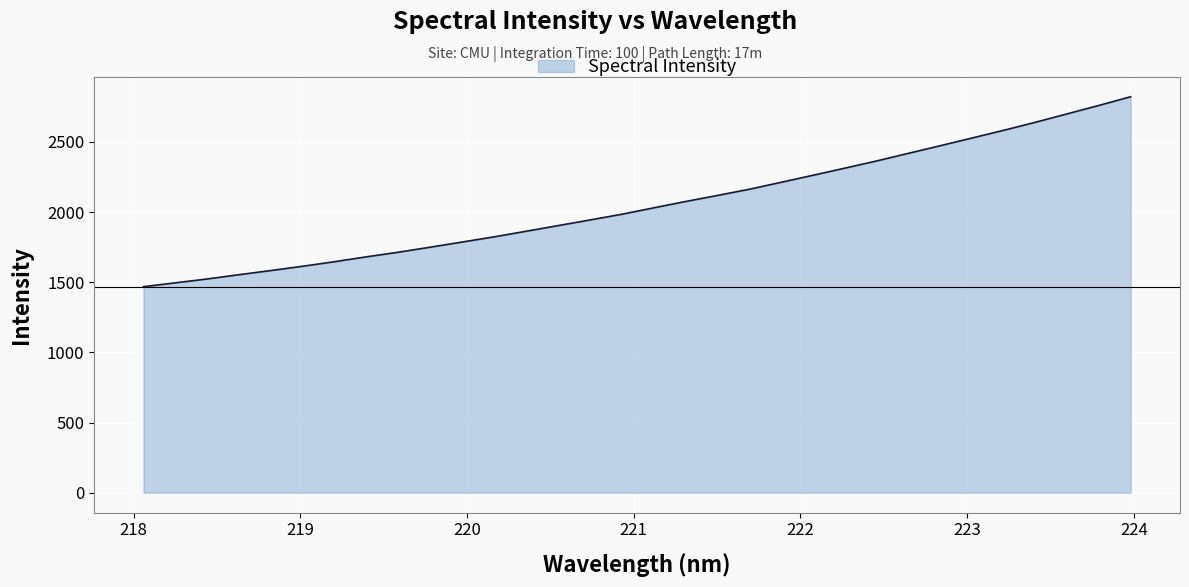

How many lines are shown in the chart?

1